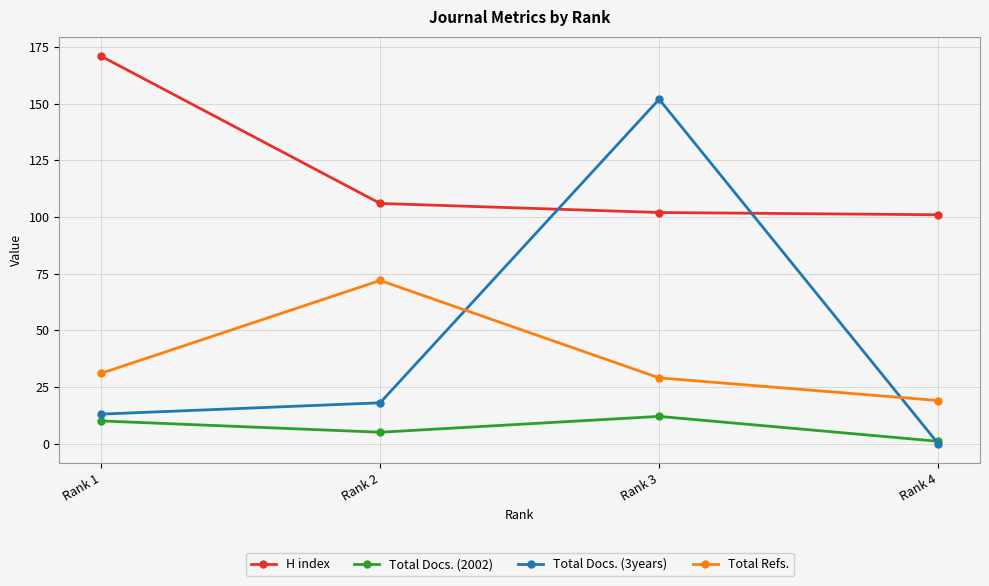

Which series has the widest spread of values?

Total Docs. (3years)